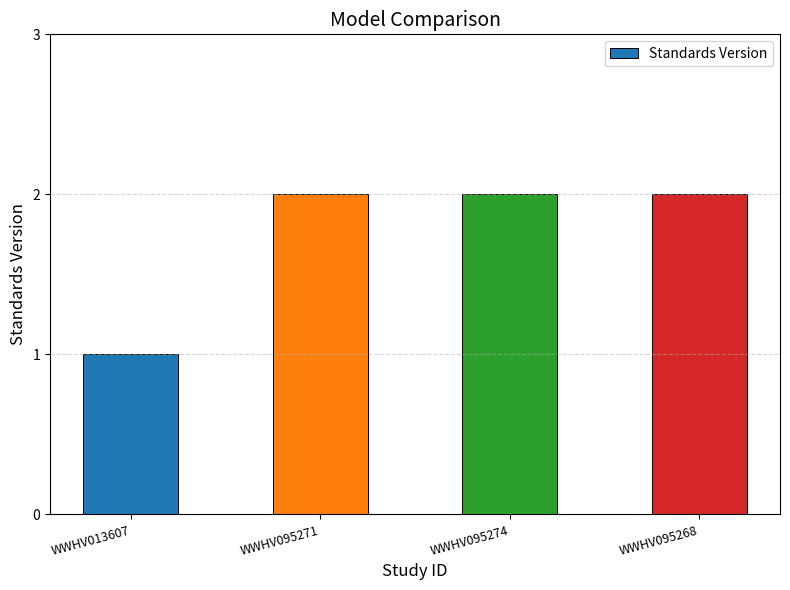

What is the change in value from WWHV013607 to WWHV095268?

+1